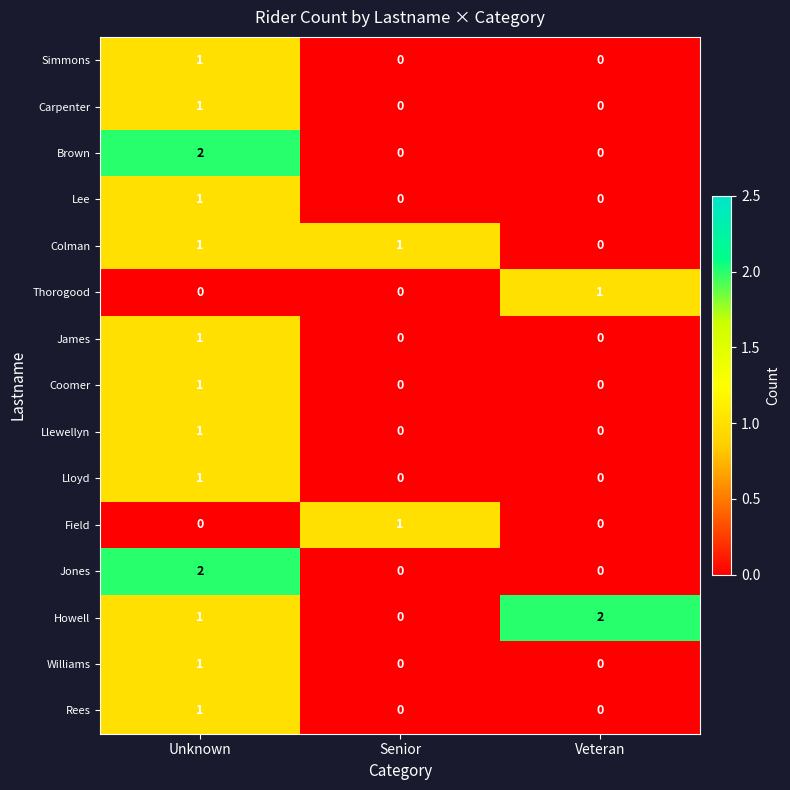

At which label does Jones reach its peak?

Unknown